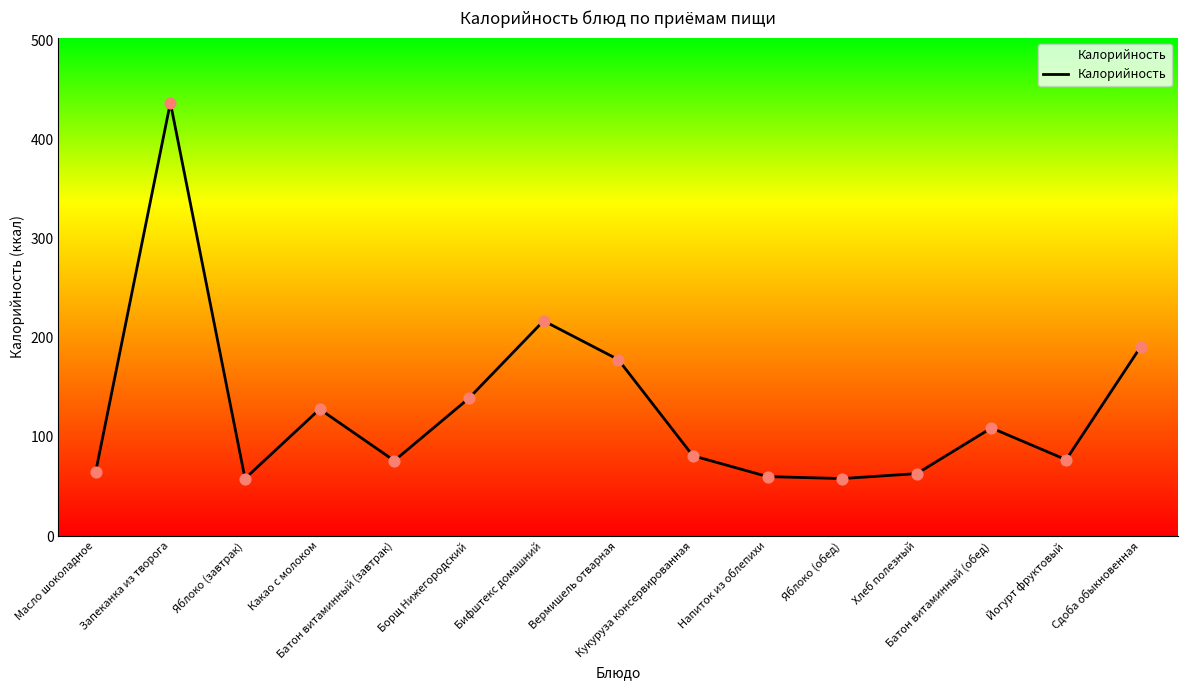

Between Батон витаминный (завтрак) and Кукуруза консервированная, which is larger?

Кукуруза консервированная